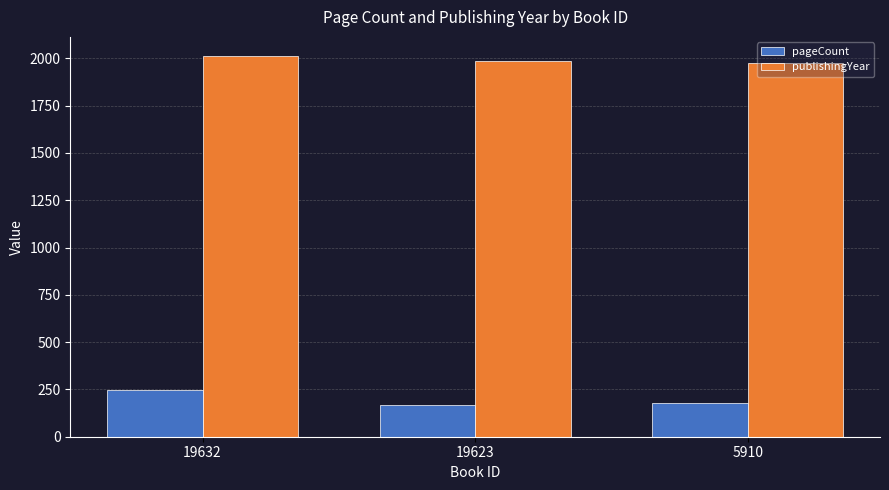

Is the value of publishingYear at 5910 greater than the value of pageCount at 5910?

Yes